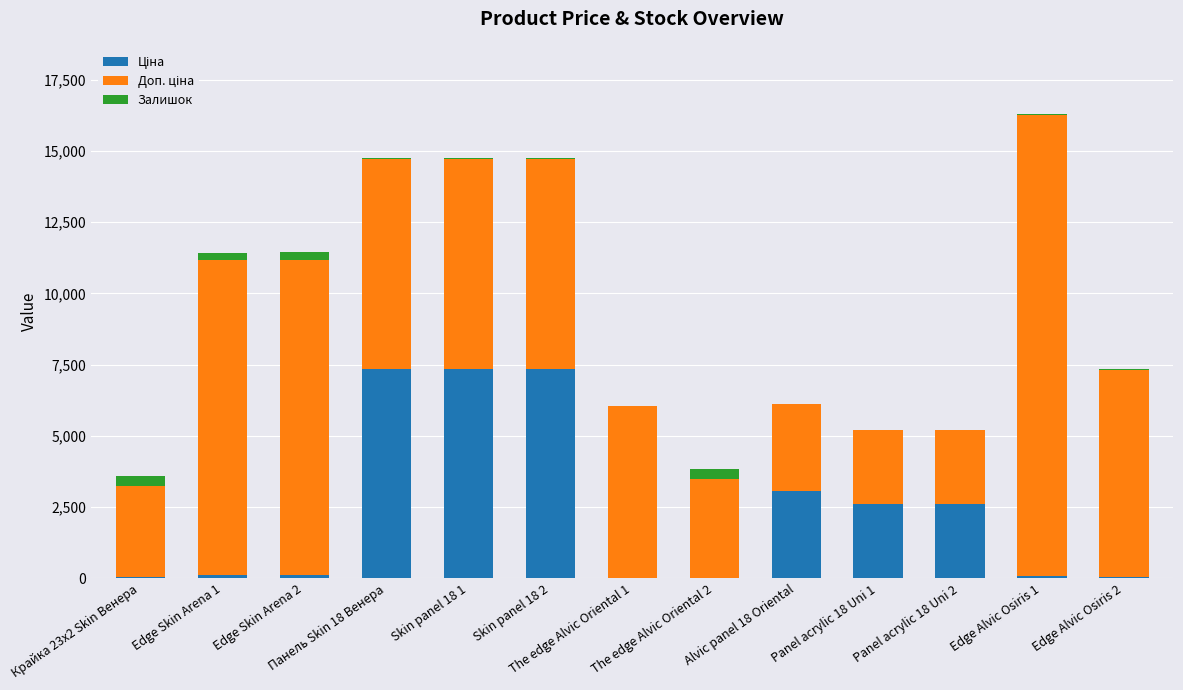

Does the chart contain stacked bars?

Yes